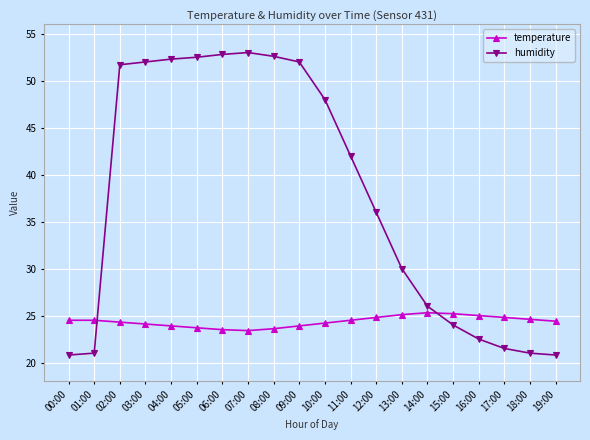

Is the value of humidity at 11:00 greater than the value of temperature at 03:00?

Yes